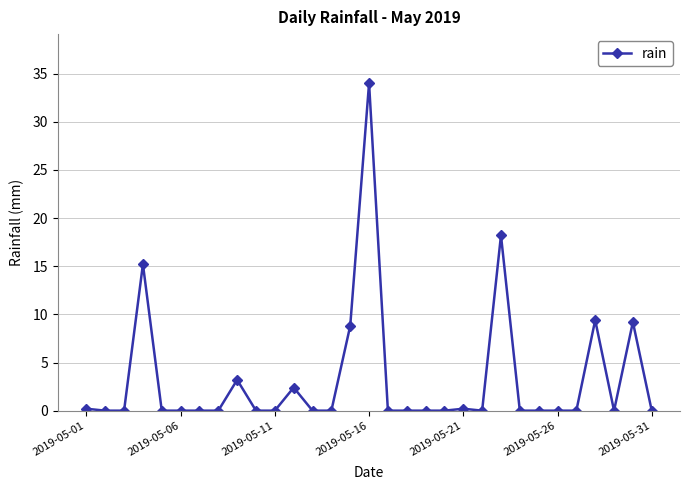

What is the difference between the maximum and minimum values?

34.0